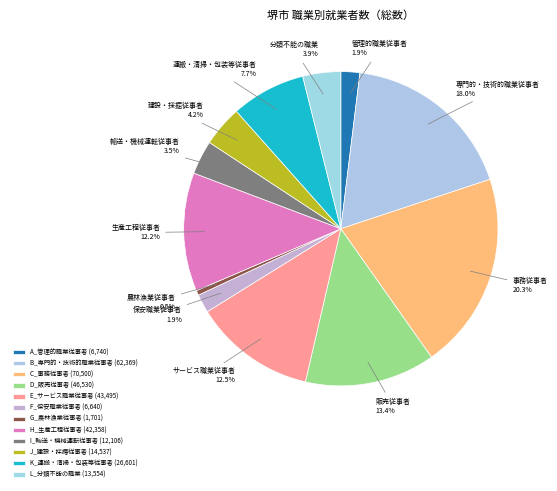

What is the smallest slice in the pie chart?

G_農林漁業従事者